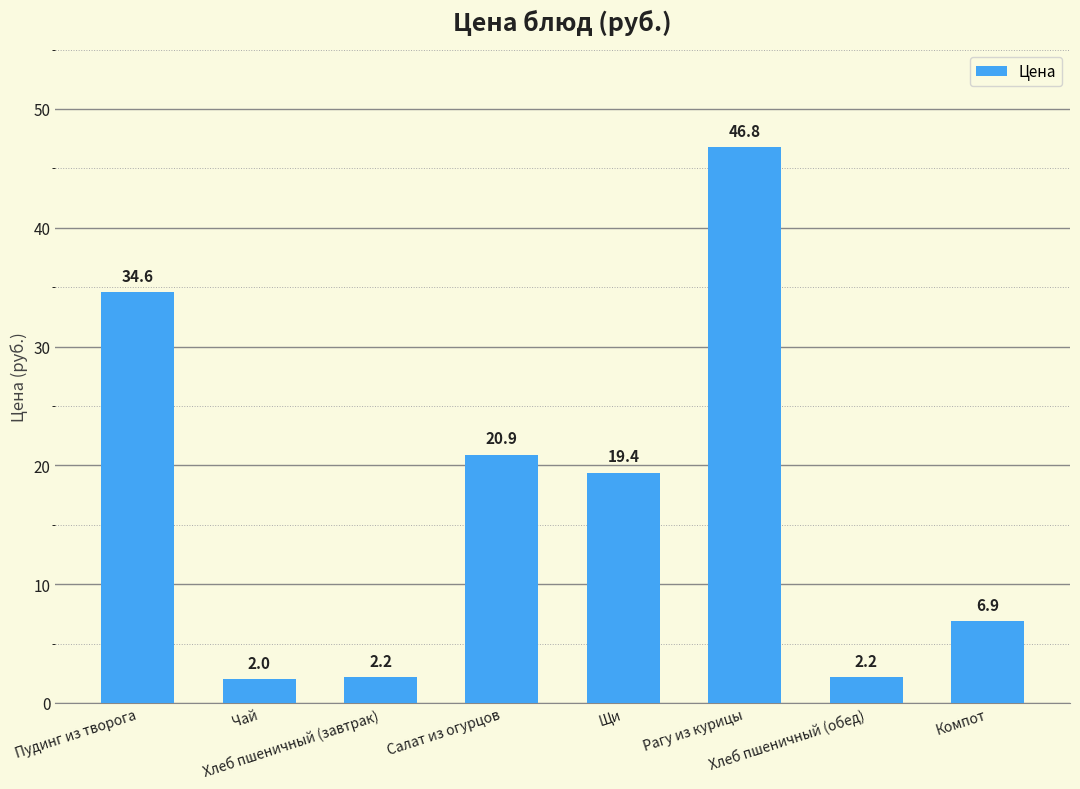

What is the value of the 2nd bar from the left?

2.0